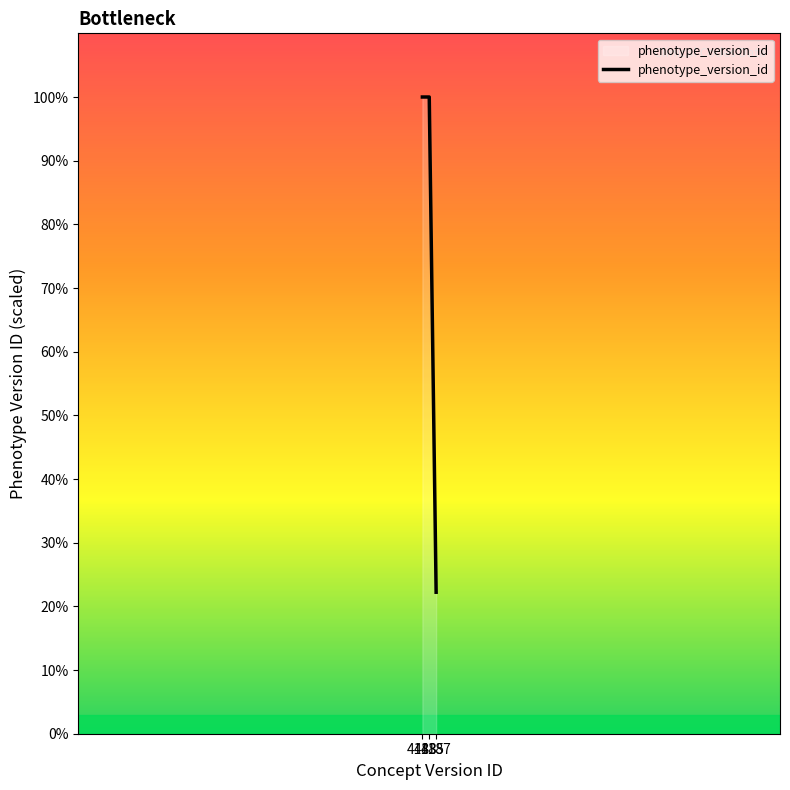

What is the minimum value shown in the chart?

22.2